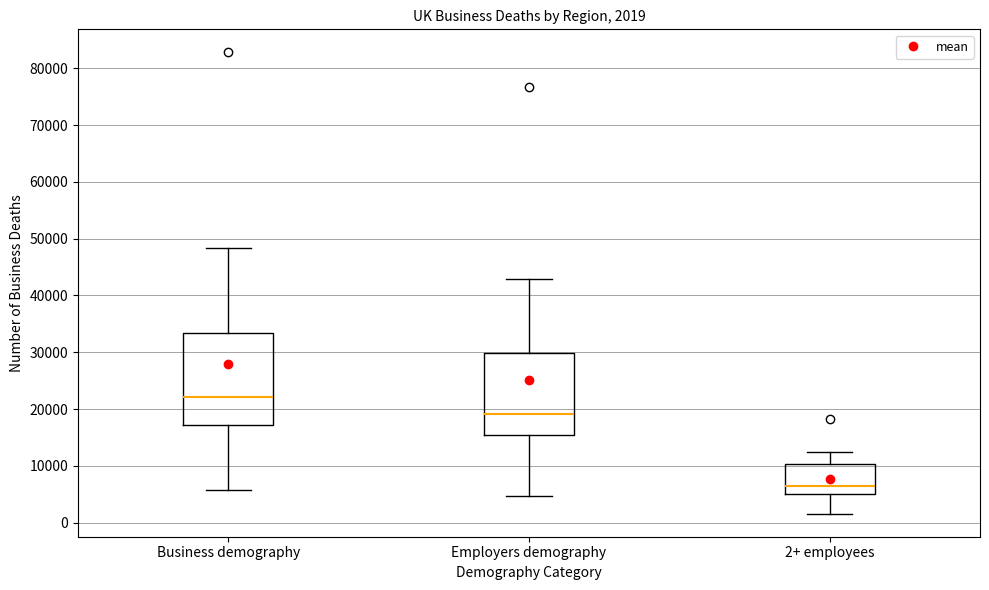

Which box has the lowest median line?

2+ employees